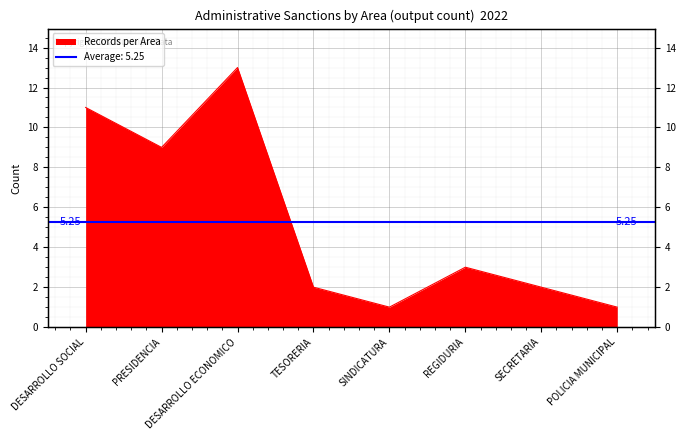

What is the greatest value displayed?

13